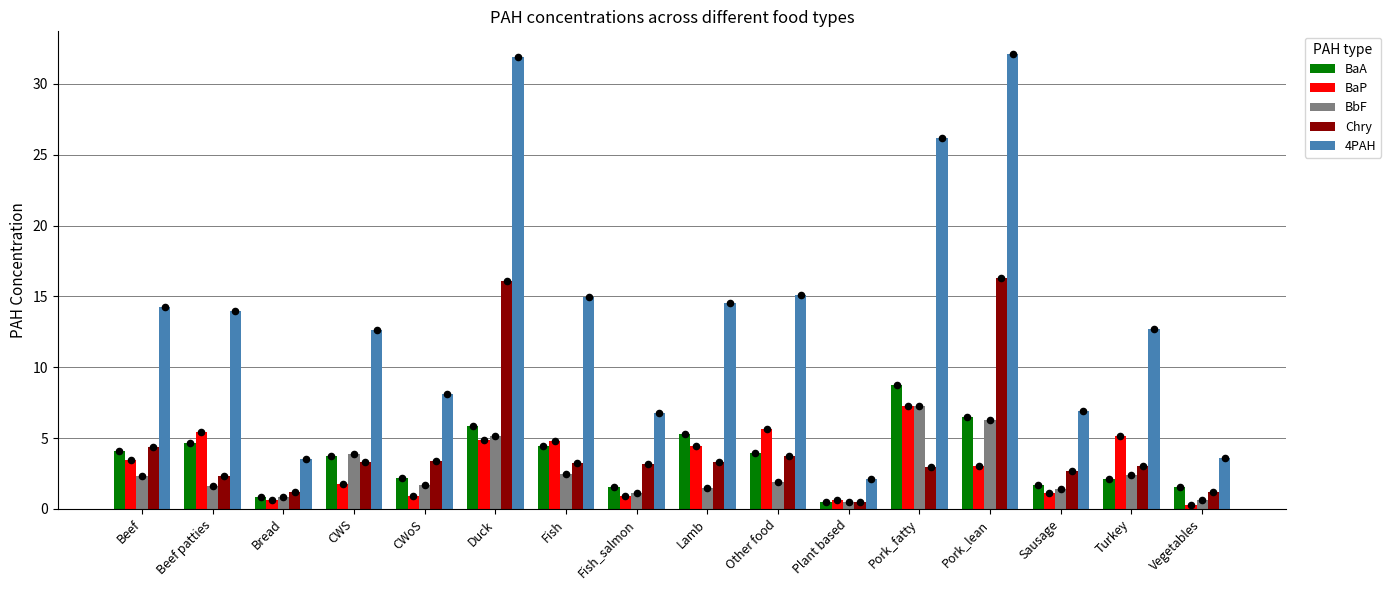

At how many categories does at least one series exceed 20?

3